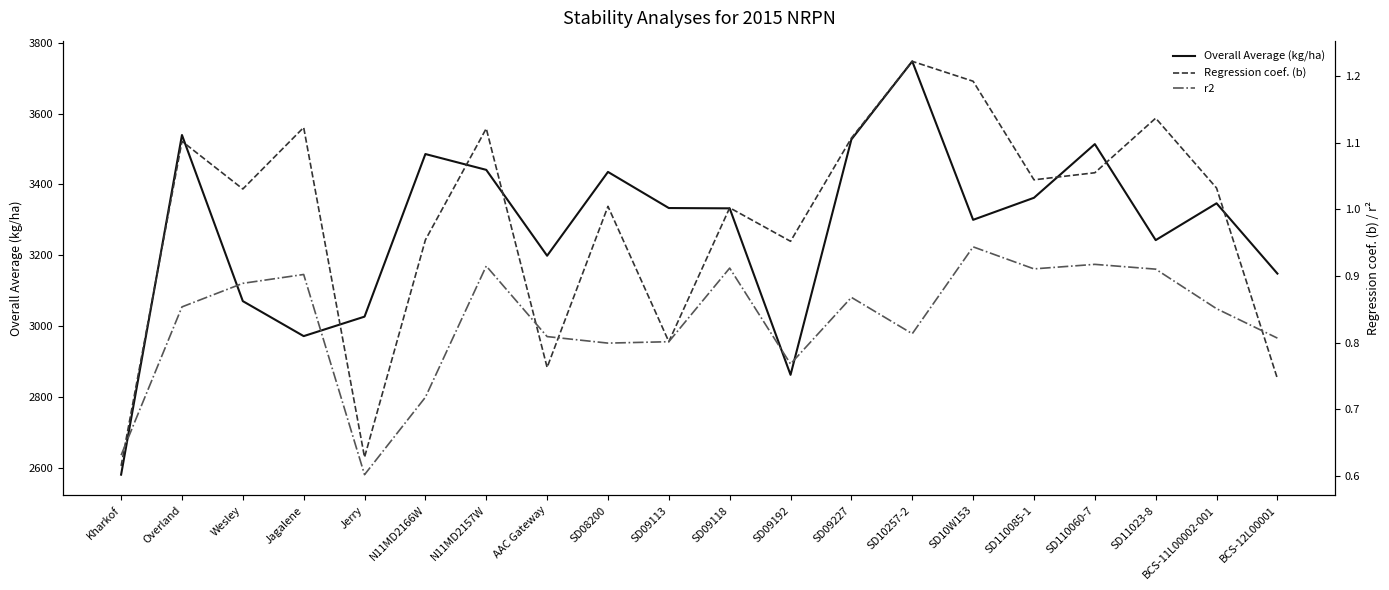

The Regression coef. (b) series shows 0.8 at AAC Gateway. True or false?

True